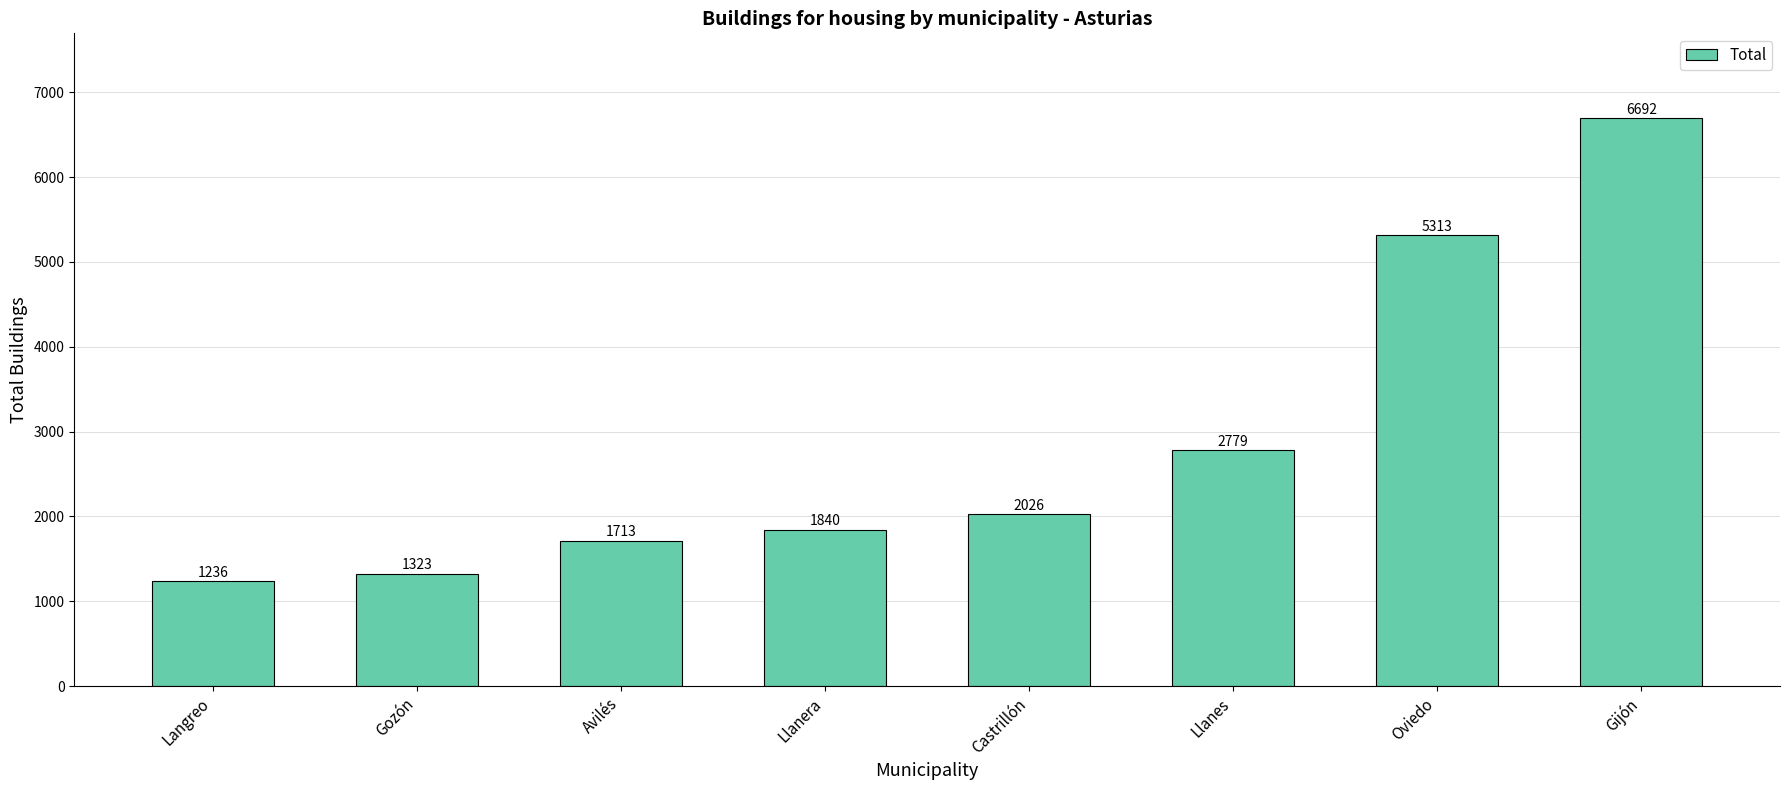

Reading right to left, what are all the values shown in this chart?

Gijón=6692	Oviedo=5313	Llanes=2779	Castrillón=2026	Llanera=1840	Avilés=1713	Gozón=1323	Langreo=1236